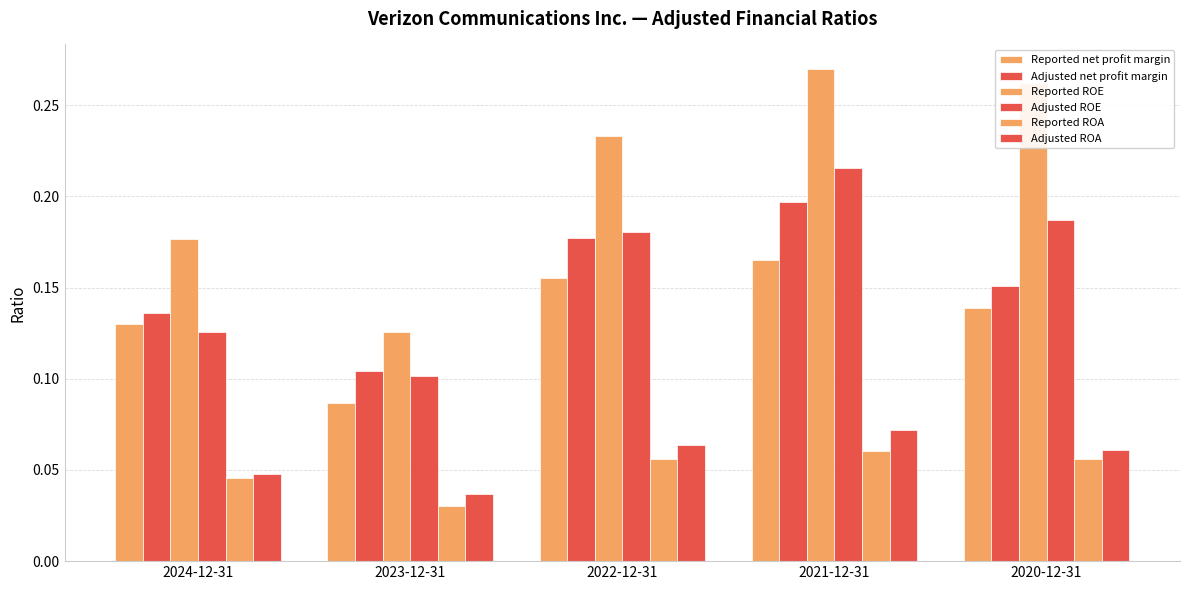

At which category does the chart reach its peak across all series?

2021-12-31